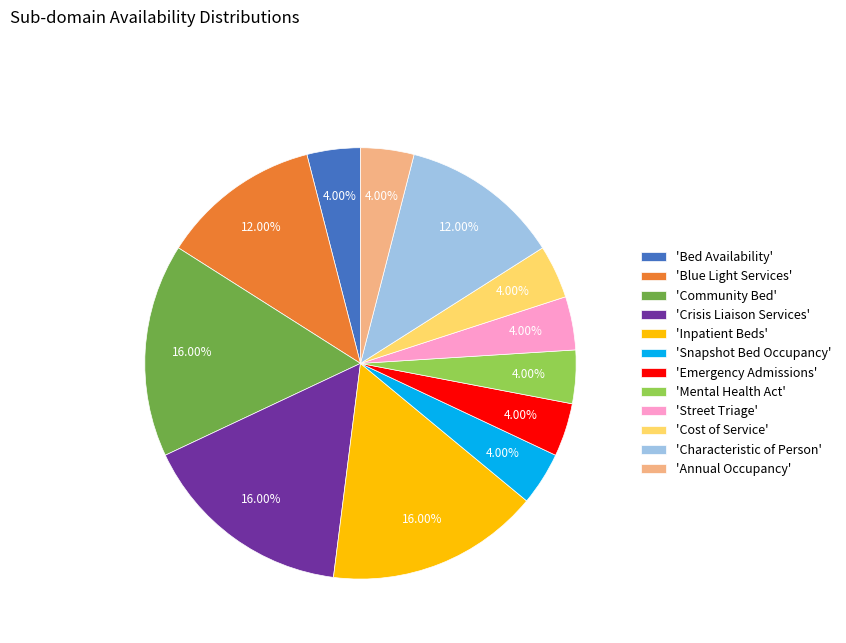

Does 'Annual Occupancy' represent more than half of the total?

No